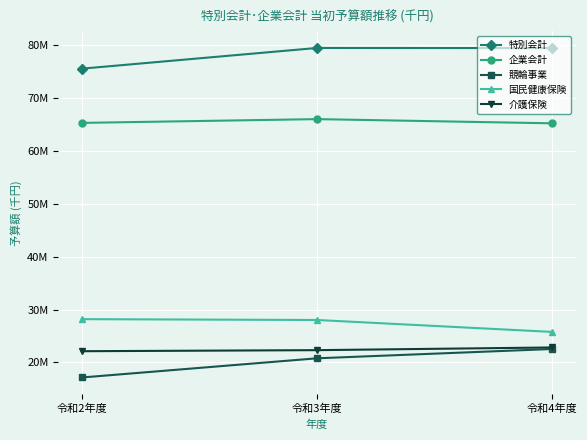

Which series changed the most between 令和2年度 and 令和4年度?

競輪事業